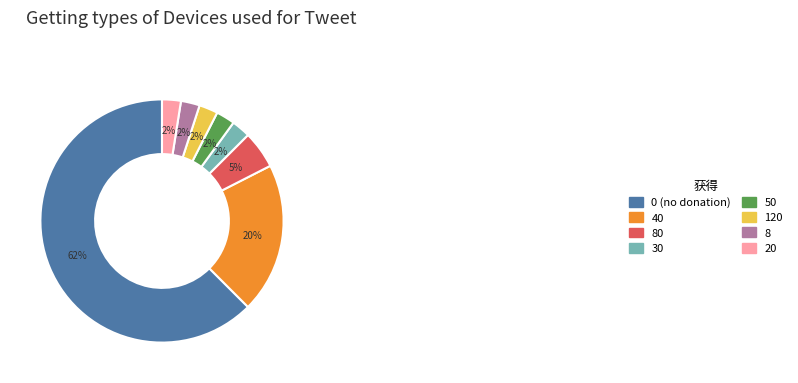

Which has a higher value, 80 or 0 (no donation)?

0 (no donation)